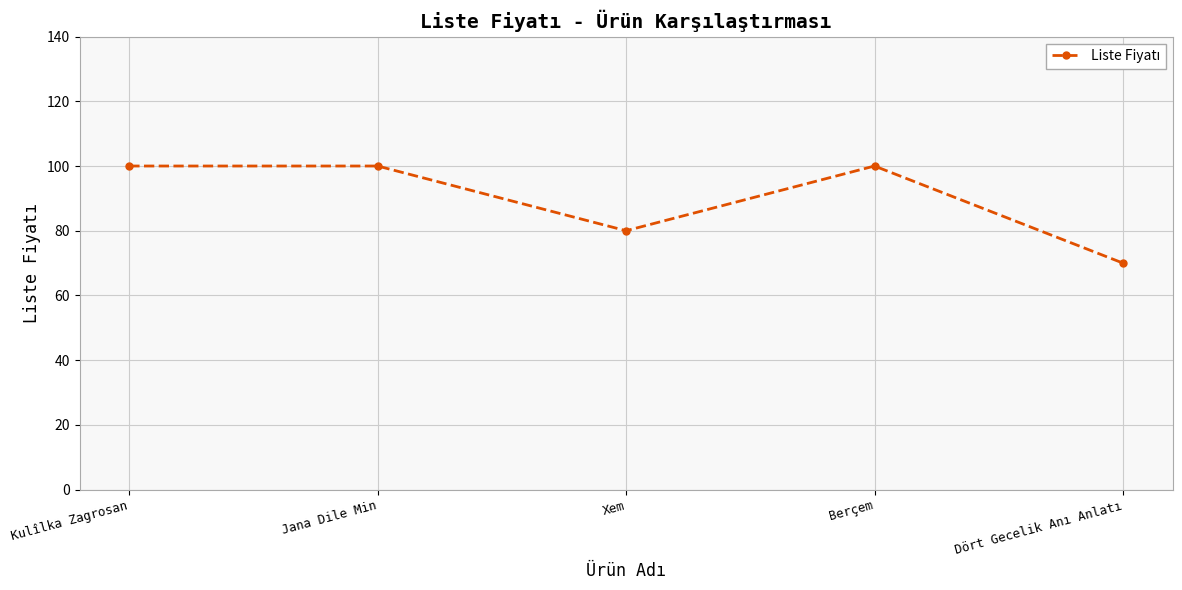

At which category does the data reach its first local valley?

Xem